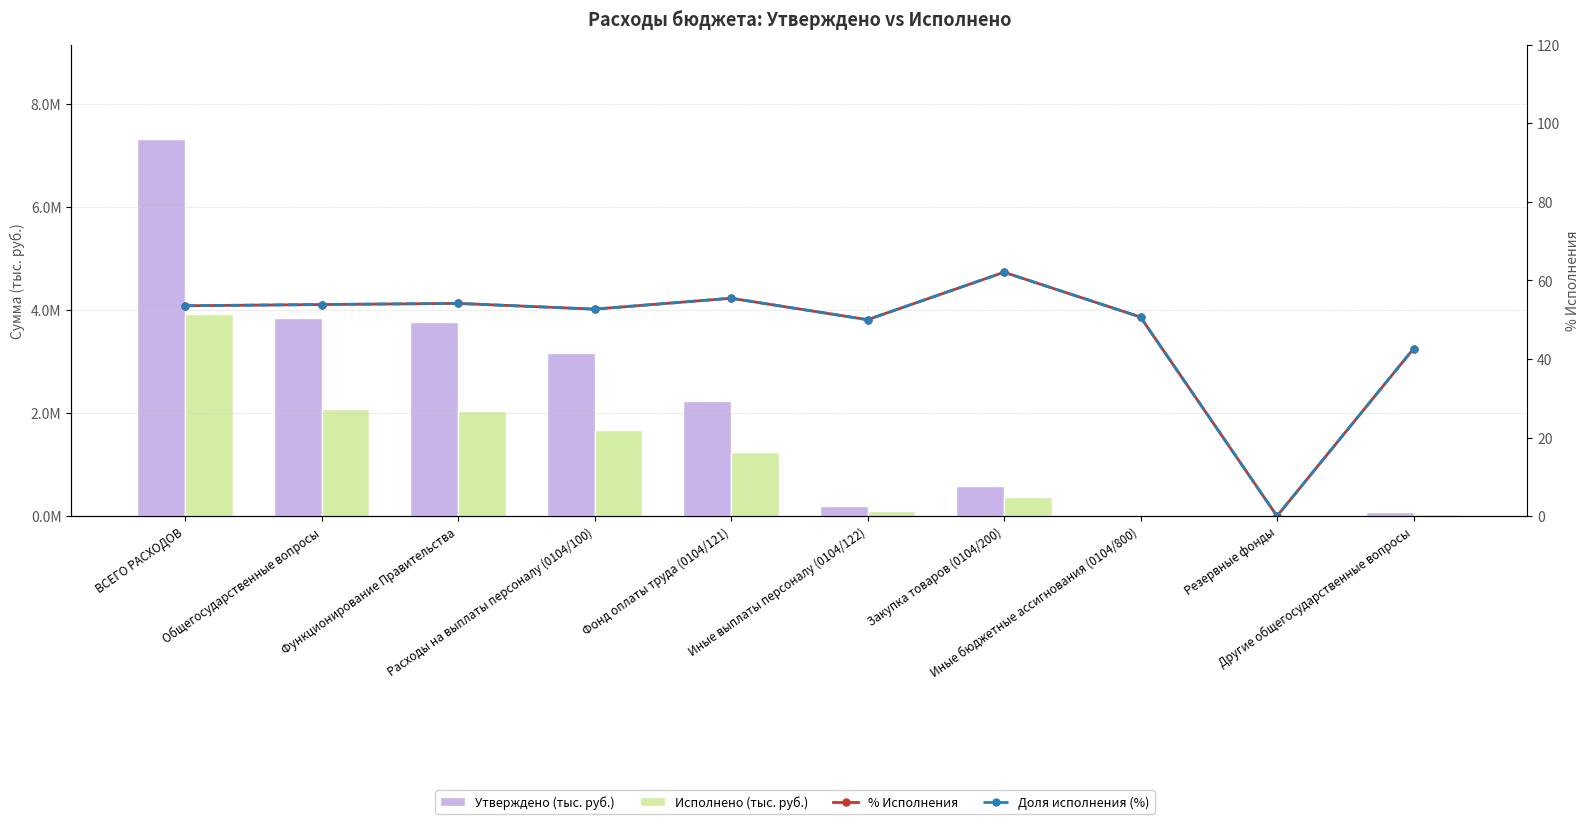

List the labels in order of Утверждено (тыс. руб.) value, largest first.

ВСЕГО РАСХОДОВ, Общегосударственные вопросы, Функционирование Правительства, Расходы на выплаты персоналу (0104/100), Фонд оплаты труда (0104/121), Закупка товаров (0104/200), Иные выплаты персоналу (0104/122), Другие общегосударственные вопросы, Иные бюджетные ассигнования (0104/800), Резервные фонды